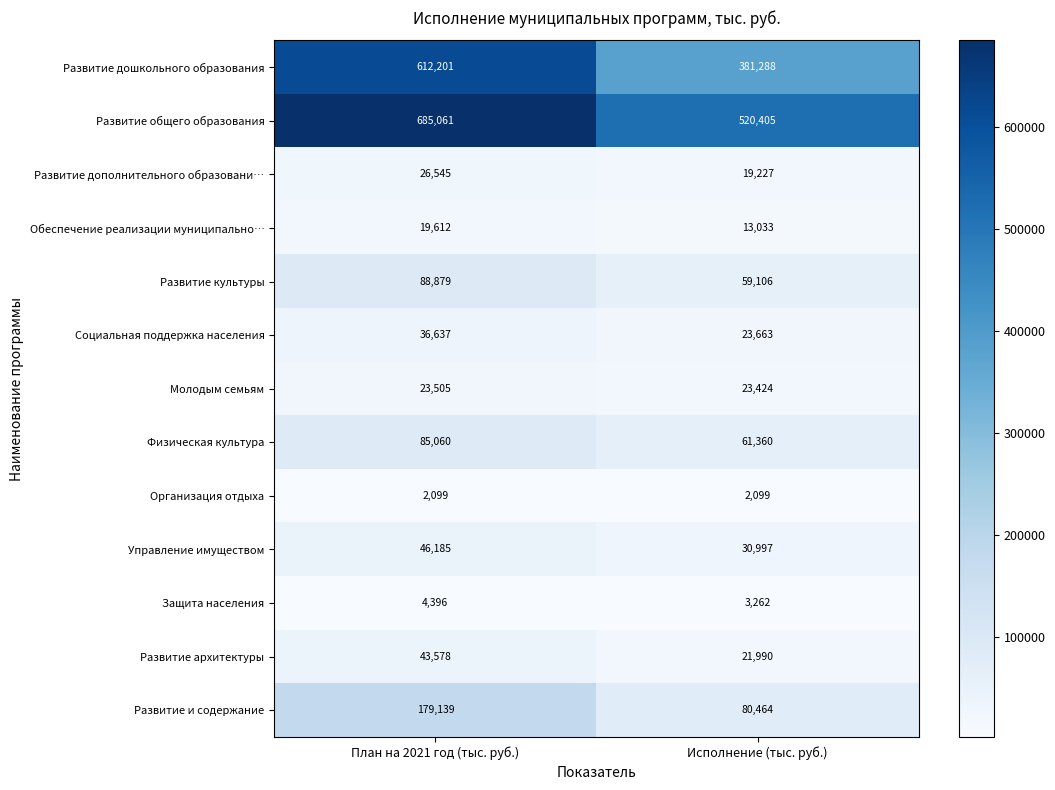

True or false: Развитие архитектуры has a value of 73099 at План на 2021 год (тыс. руб.).

False